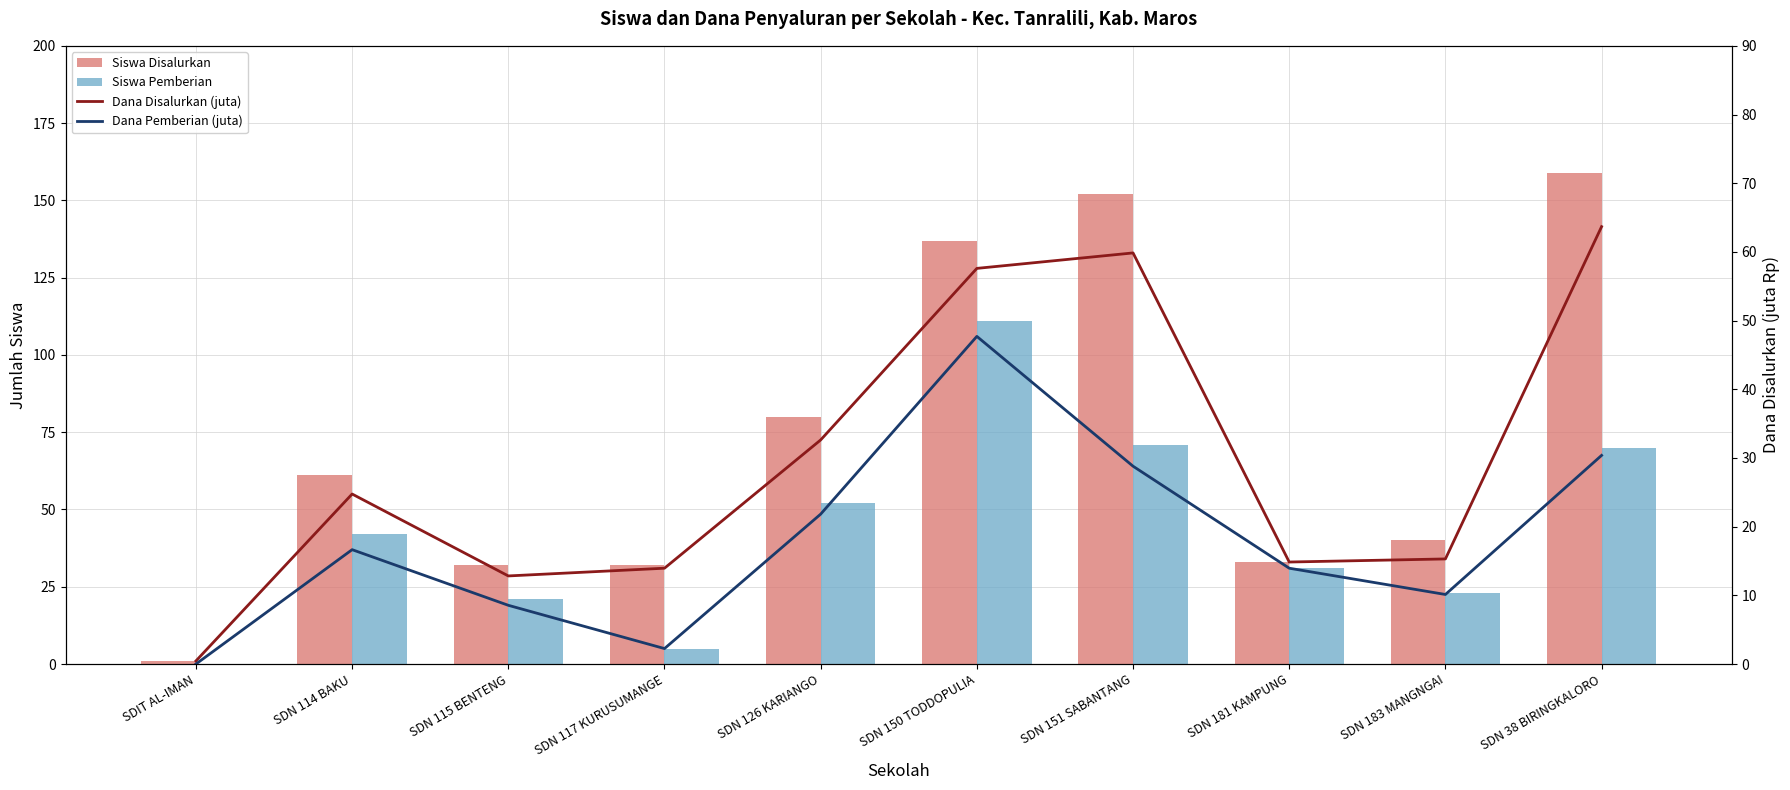

What is the difference between the second highest and minimum values in the Siswa Disalurkan series?

151.0